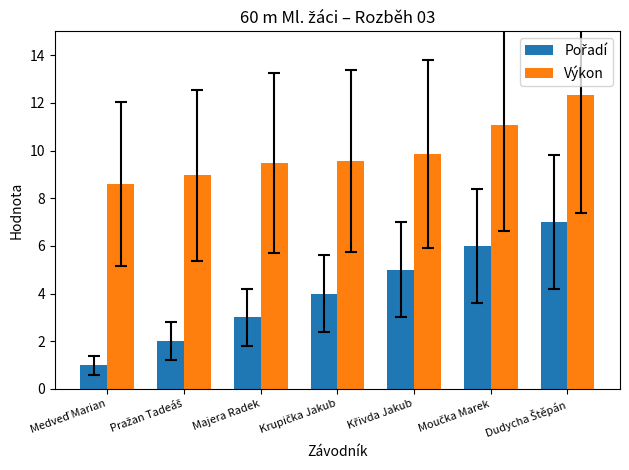

How many bars are there in each group?

2